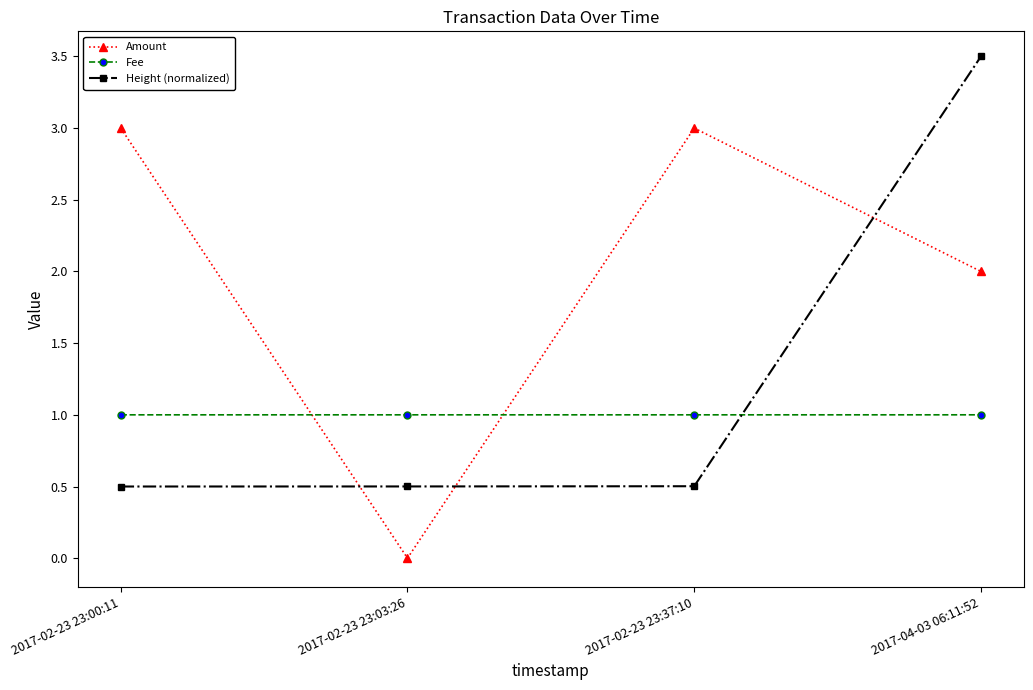

At how many categories does at least one series exceed 0?

4